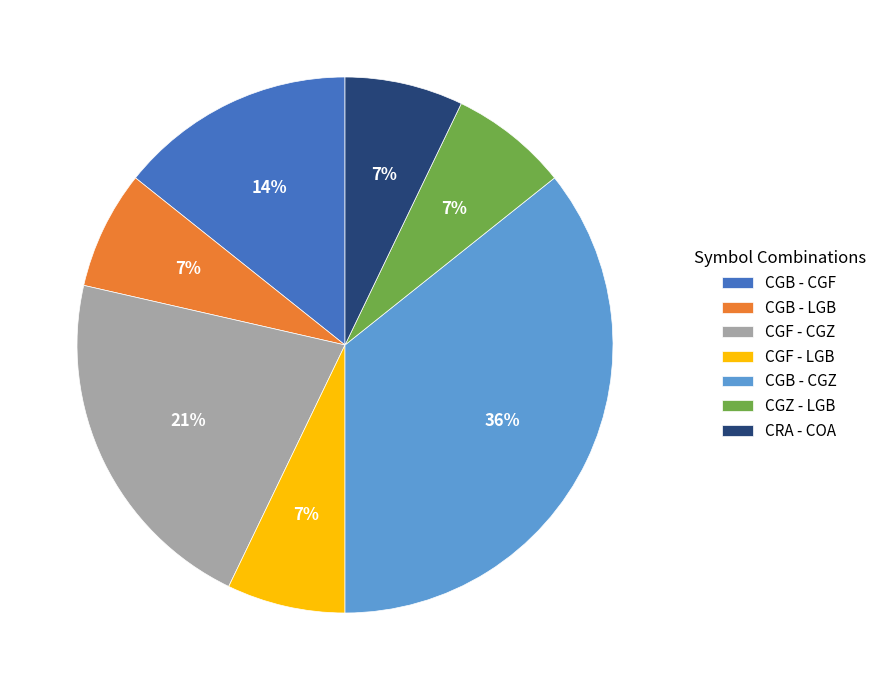

Do CGB - LGB and CGB - CGZ together represent more than half of the pie?

No